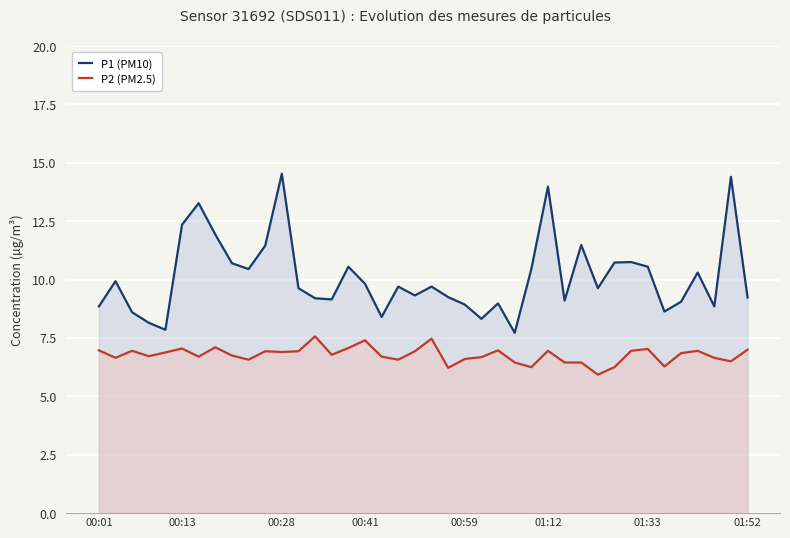

Which series has the largest range (max minus min)?

P1 (PM10)